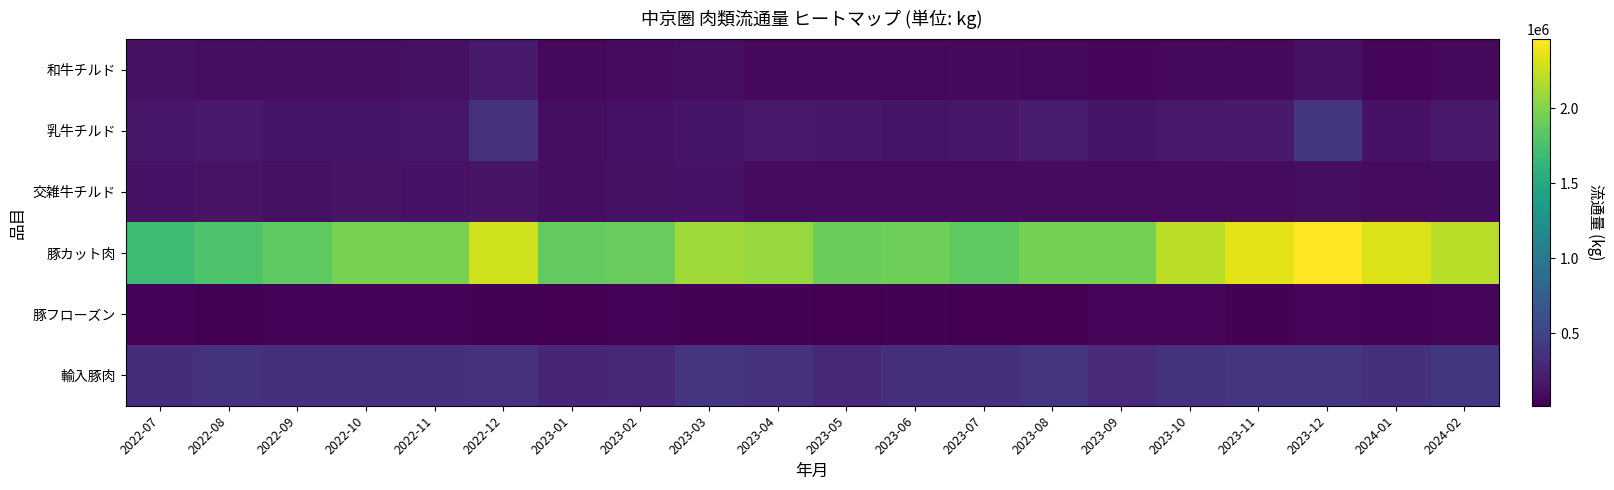

Reading right to left, list all the values displayed in this chart.

和牛チルド: 2024-02=67824	2024-01=58827	2023-12=125136	2023-11=74849	2023-10=70763	2023-09=59761	2023-08=74239	2023-07=78269	2023-06=72900	2023-05=66003	2023-04=74085	2023-03=109614	2023-02=90852	2023-01=73622	2022-12=197835	2022-11=126211	2022-10=121171	2022-09=115236	2022-08=103775	2022-07=127928
乳牛チルド: 2024-02=181212	2024-01=137017	2023-12=409740	2023-11=198515	2023-10=184781	2023-09=158125	2023-08=201938	2023-07=161680	2023-06=153003	2023-05=173754	2023-04=179719	2023-03=158278	2023-02=133476	2023-01=106701	2022-12=366956	2022-11=169985	2022-10=160158	2022-09=158000	2022-08=187805	2022-07=162561
交雑牛チルド: 2024-02=94178	2024-01=88804	2023-12=120850	2023-11=90552	2023-10=90579	2023-09=87172	2023-08=91794	2023-07=87862	2023-06=90052	2023-05=85980	2023-04=90178	2023-03=138872	2023-02=126699	2023-01=109940	2022-12=149450	2022-11=136141	2022-10=146777	2022-09=129929	2022-08=143510	2022-07=140492
豚カット肉: 2024-02=2198005	2024-01=2329072	2023-12=2462198	2023-11=2360334	2023-10=2212215	2023-09=1952468	2023-08=1951937	2023-07=1853162	2023-06=1927145	2023-05=1908877	2023-04=2084773	2023-03=2110045	2023-02=1894483	2023-01=1873170	2022-12=2283554	2022-11=1957745	2022-10=1956930	2022-09=1854189	2022-08=1780515	2022-07=1698090
豚フローズン: 2024-02=48893	2024-01=40878	2023-12=48114	2023-11=31884	2023-10=49068	2023-09=46787	2023-08=17323	2023-07=23827	2023-06=30274	2023-05=24913	2023-04=27200	2023-03=29121	2023-02=43053	2023-01=21536	2022-12=30673	2022-11=37472	2022-10=45048	2022-09=41862	2022-08=27321	2022-07=45125
輸入豚肉: 2024-02=415111	2024-01=348881	2023-12=395116	2023-11=396706	2023-10=372729	2023-09=318859	2023-08=393682	2023-07=342827	2023-06=351097	2023-05=286697	2023-04=367377	2023-03=396406	2023-02=293260	2023-01=282095	2022-12=367082	2022-11=354534	2022-10=358746	2022-09=353633	2022-08=374076	2022-07=328830